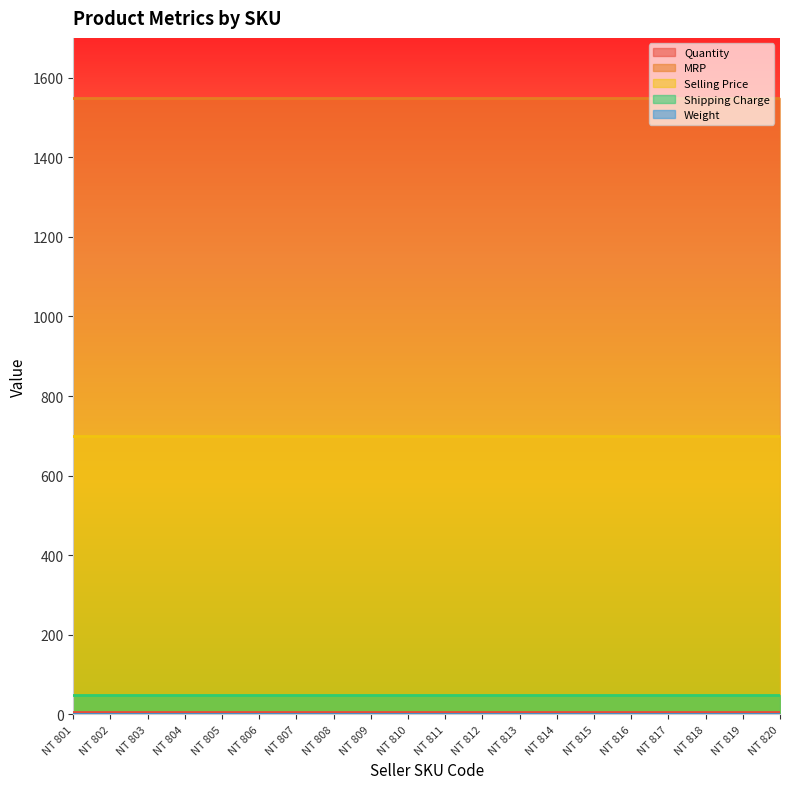

Between NT 813 and NT 801, which is larger?

NT 813